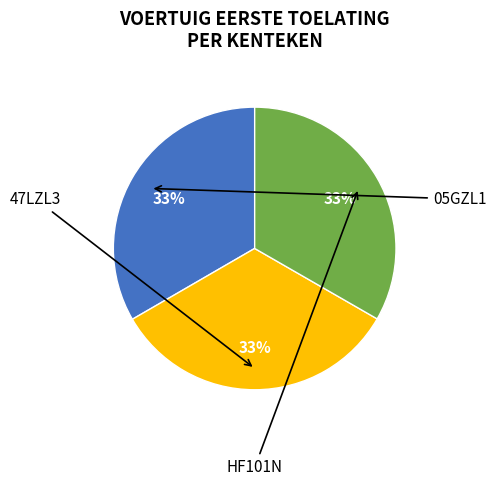

Is there a majority slice in this chart?

No